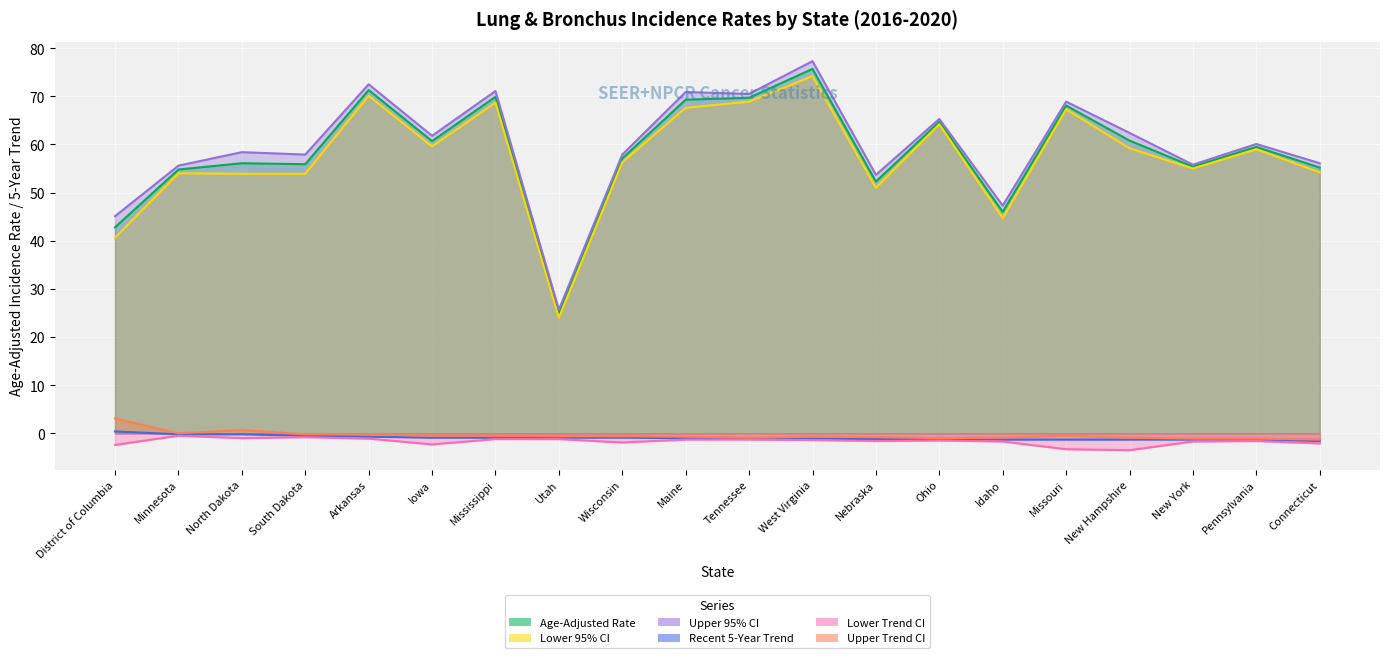

How many data points in Recent 5-Year Trend are less than -1?

10